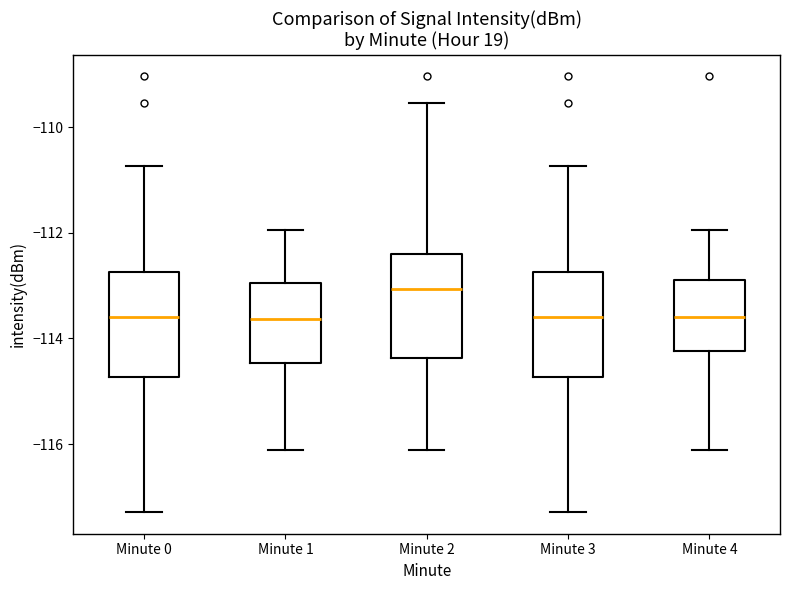

Where is the lower edge of the box for Minute 4 on the y-axis? The values are not printed on the chart, so give them approximately, as read against the axis.

-114.2